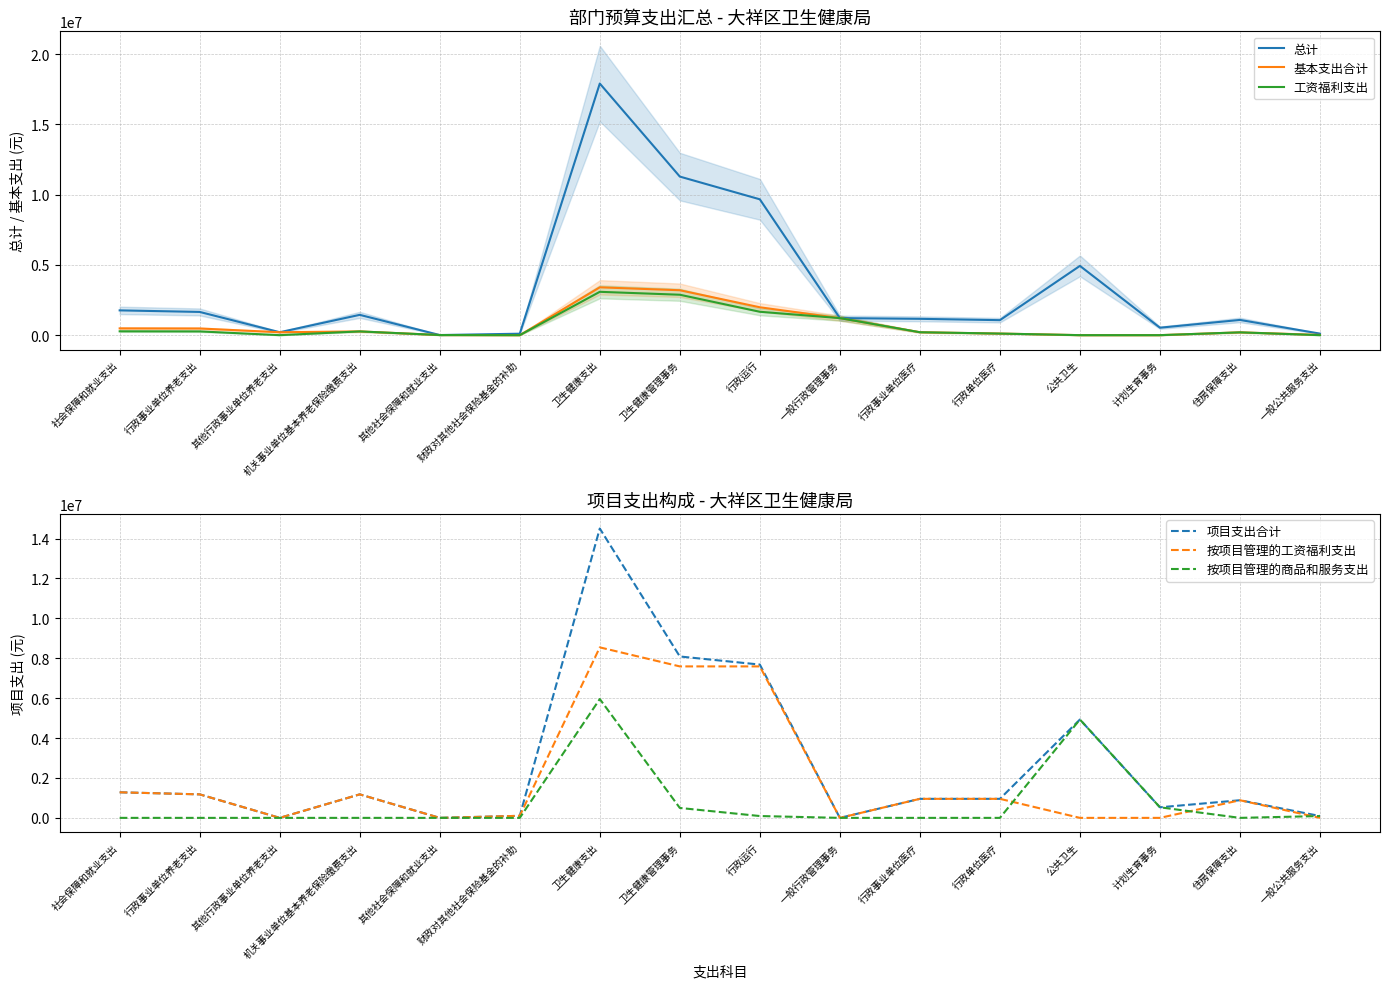

What is the value of the 工资福利支出 point at the 1st from the left?

274008.8